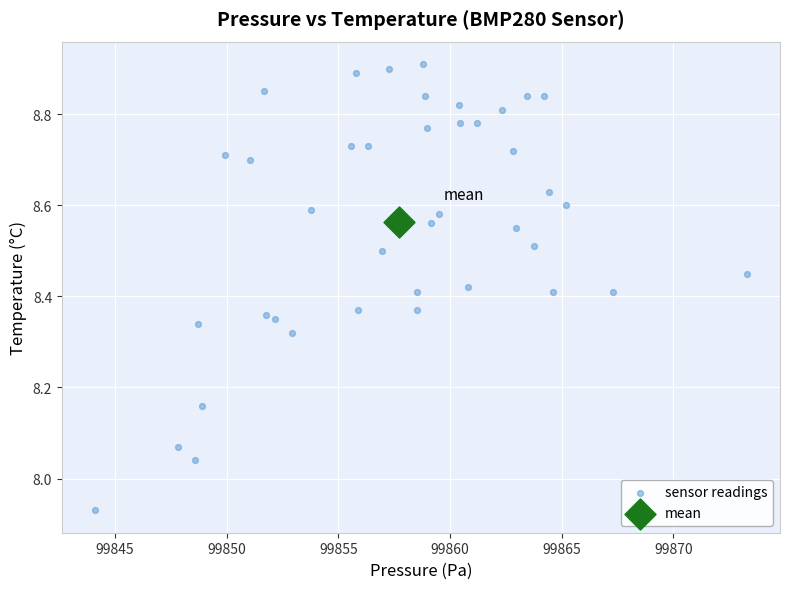

What are all the series names shown in the legend?

sensor readings, mean